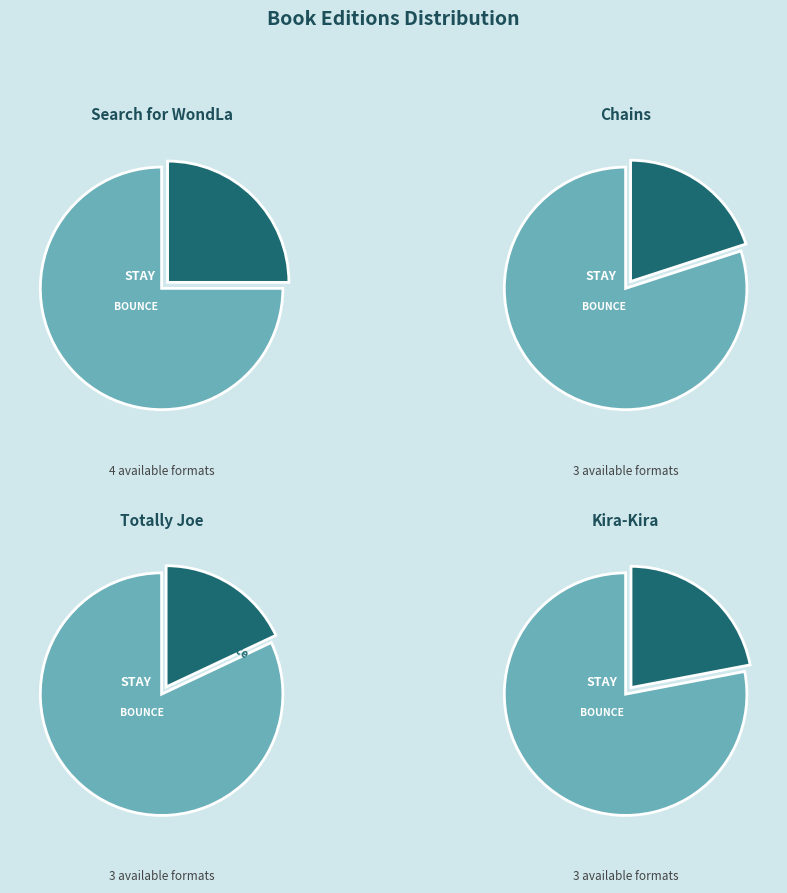

What is the change in value from Chains to Totally Joe?

-28766266